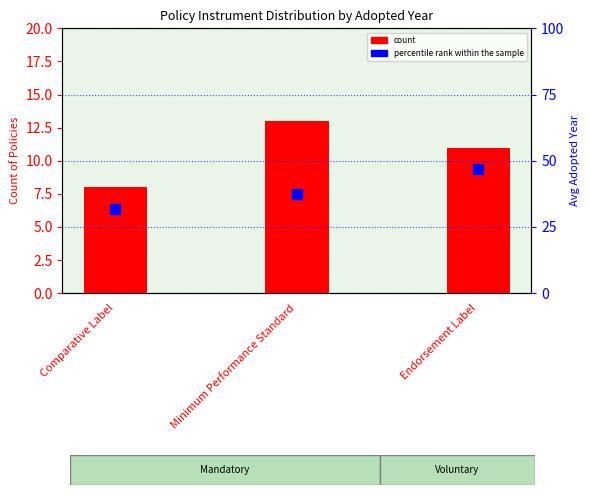

Which series has the largest total across all categories?

percentile rank within the sample